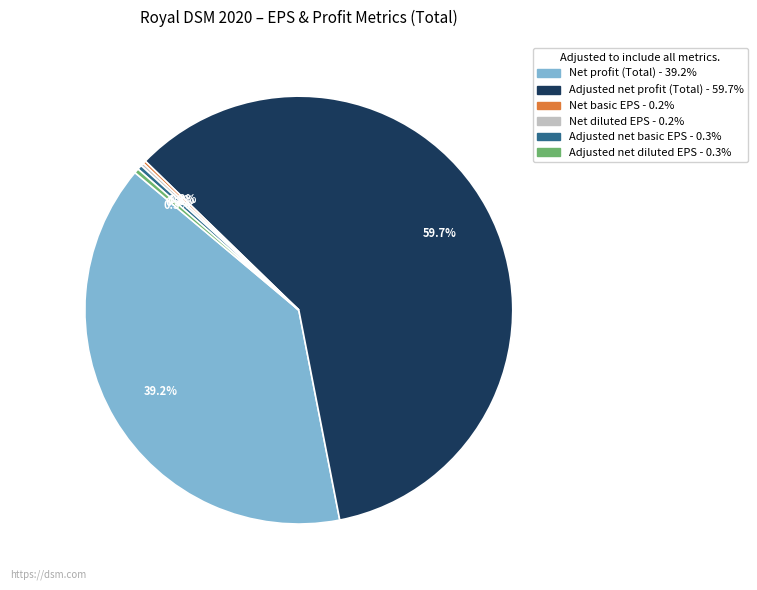

Does Adjusted net profit (Total) account for over 50% of the chart?

Yes